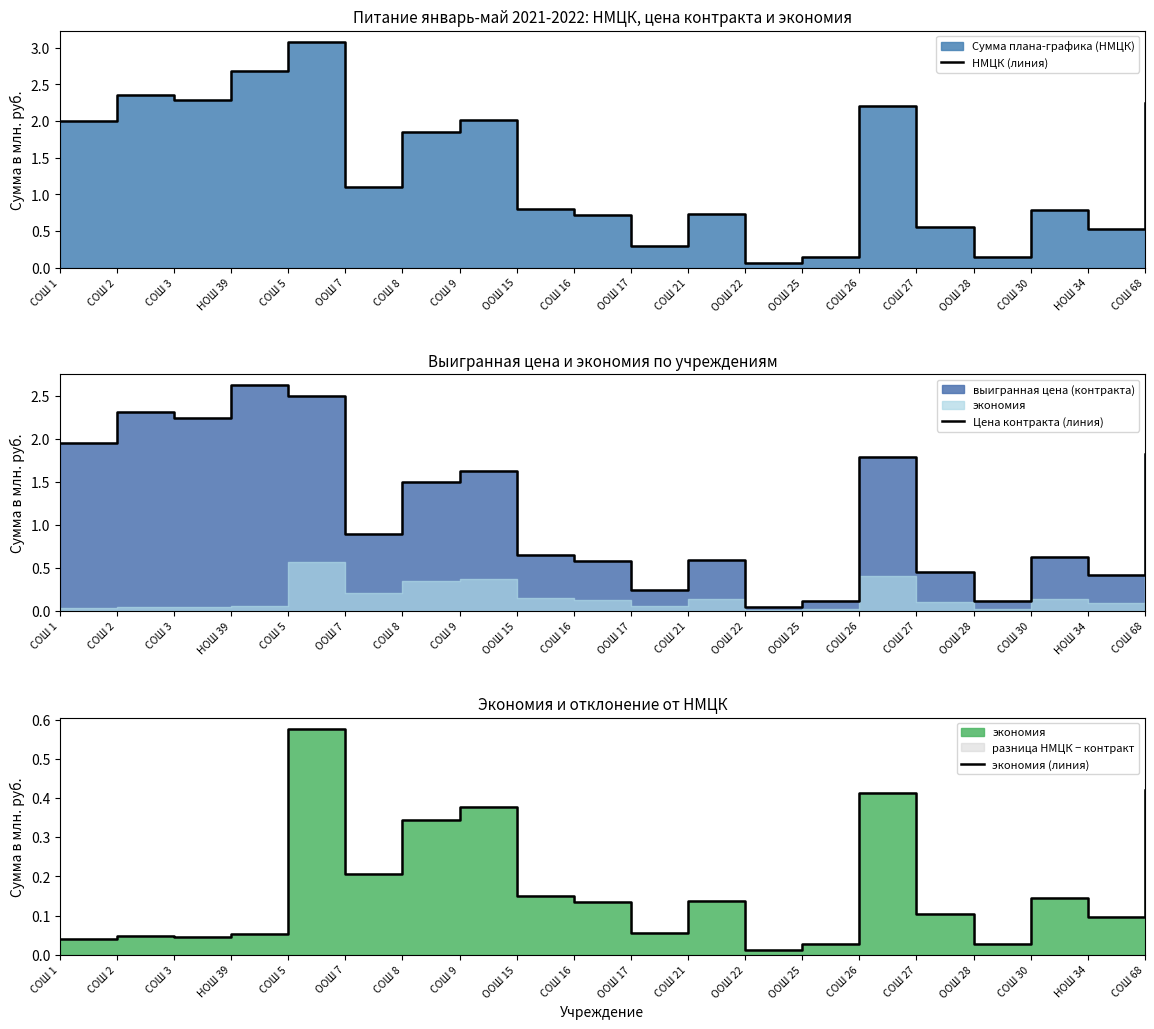

What is the label of the 15th point from the right?

ООШ 7